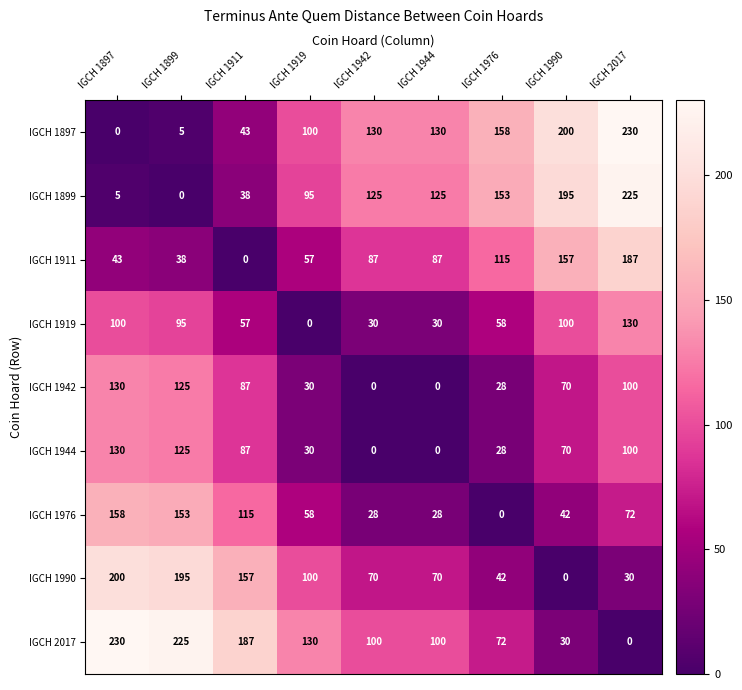

At which label is IGCH 1942 closest to 65?

IGCH 1990